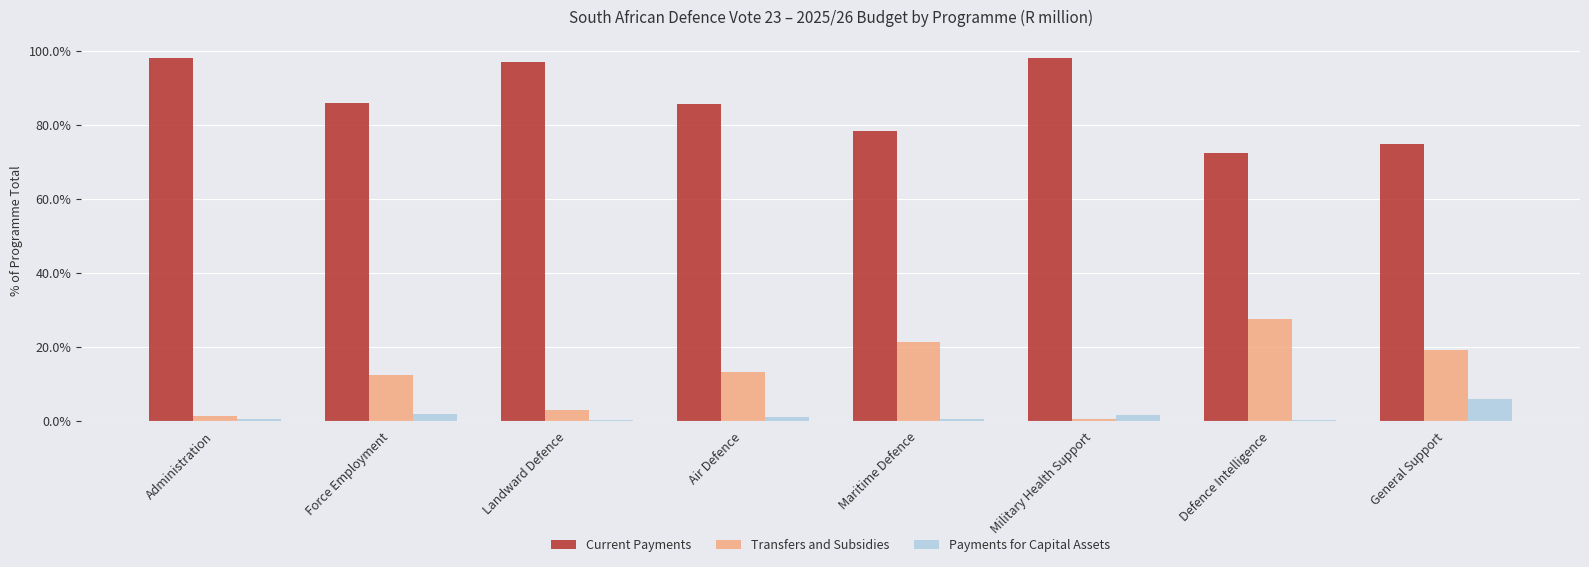

What is the sum of all Transfers and Subsidies values?

98.2